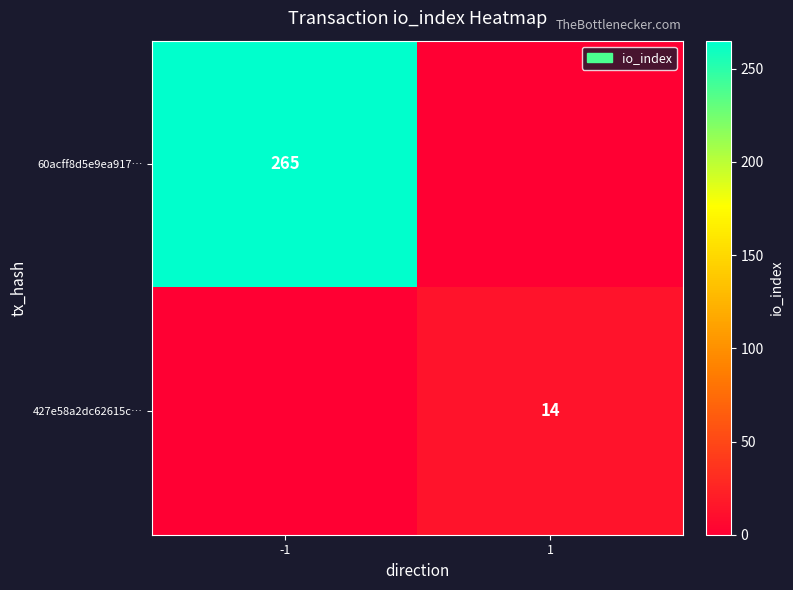

How many data points does each series have?

2